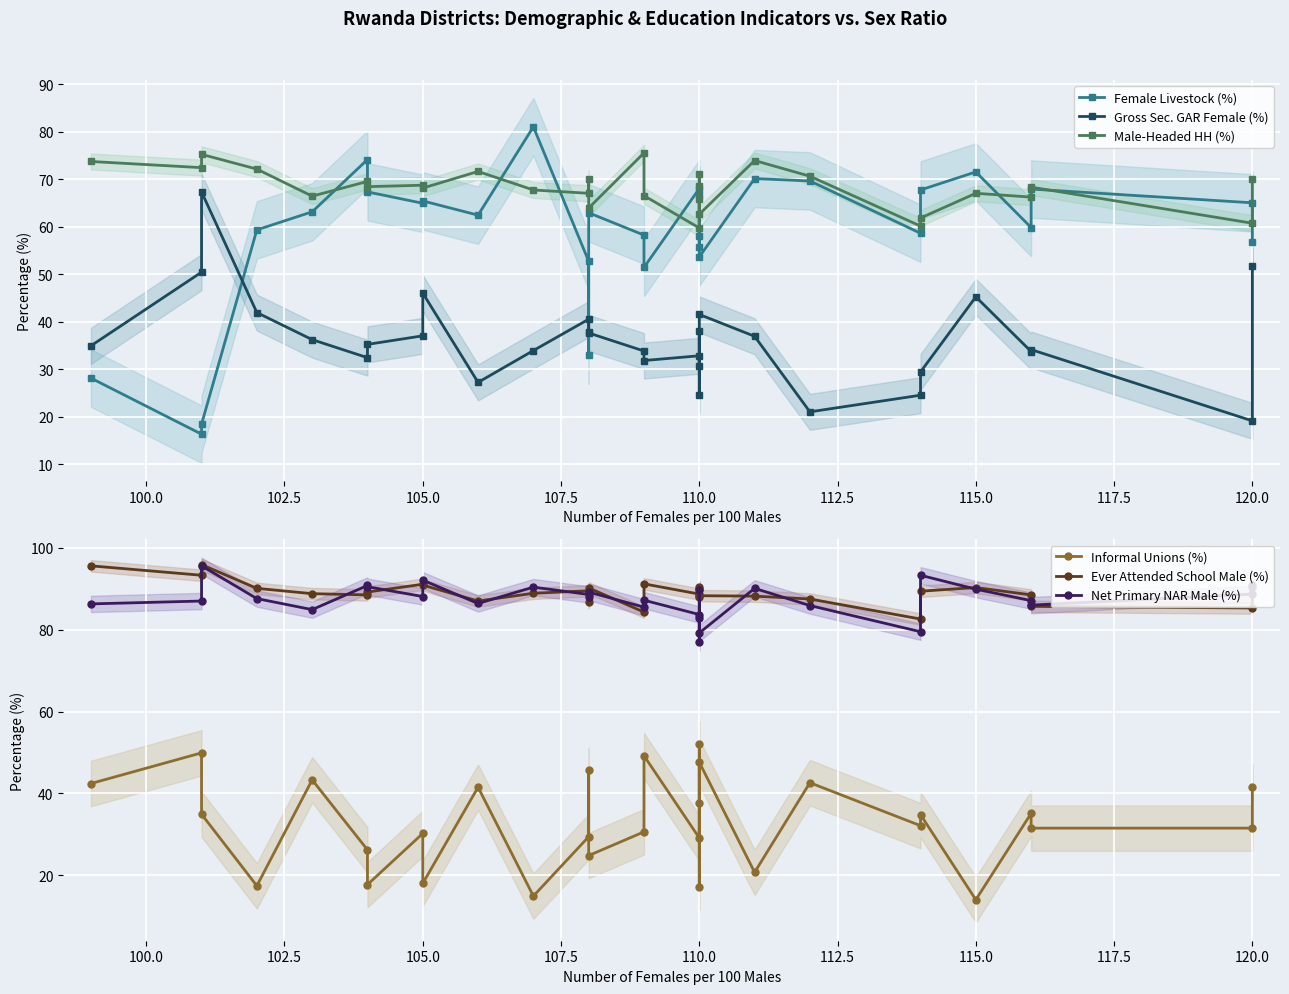

Count the number of data series in this chart.

6